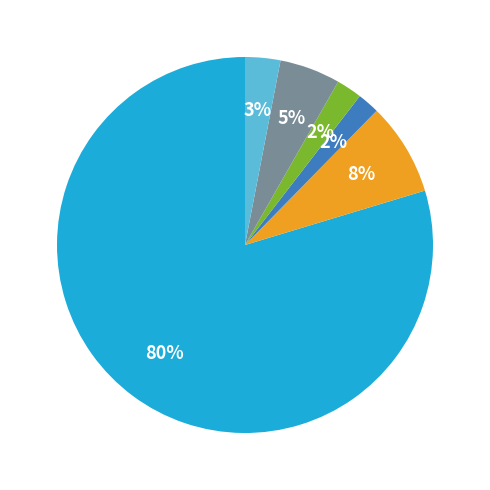

Is there a majority slice in this chart?

Yes